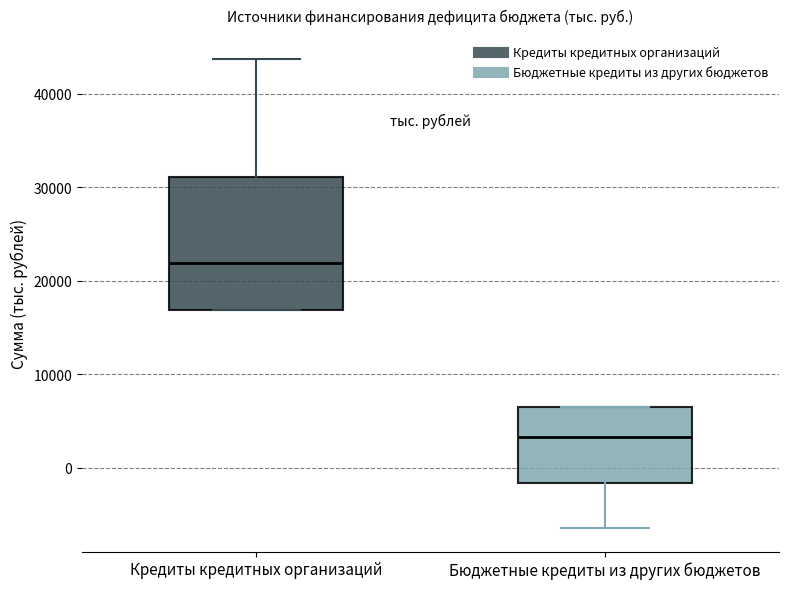

Which box's median line is the lowest?

Бюджетные кредиты из других бюджетов